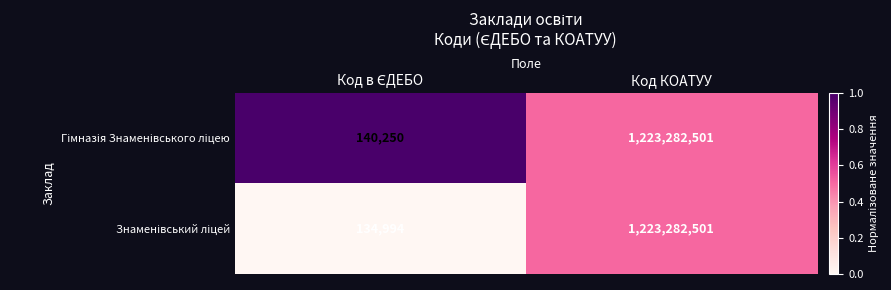

At which category is the sum across all series the highest?

Код КОАТУУ